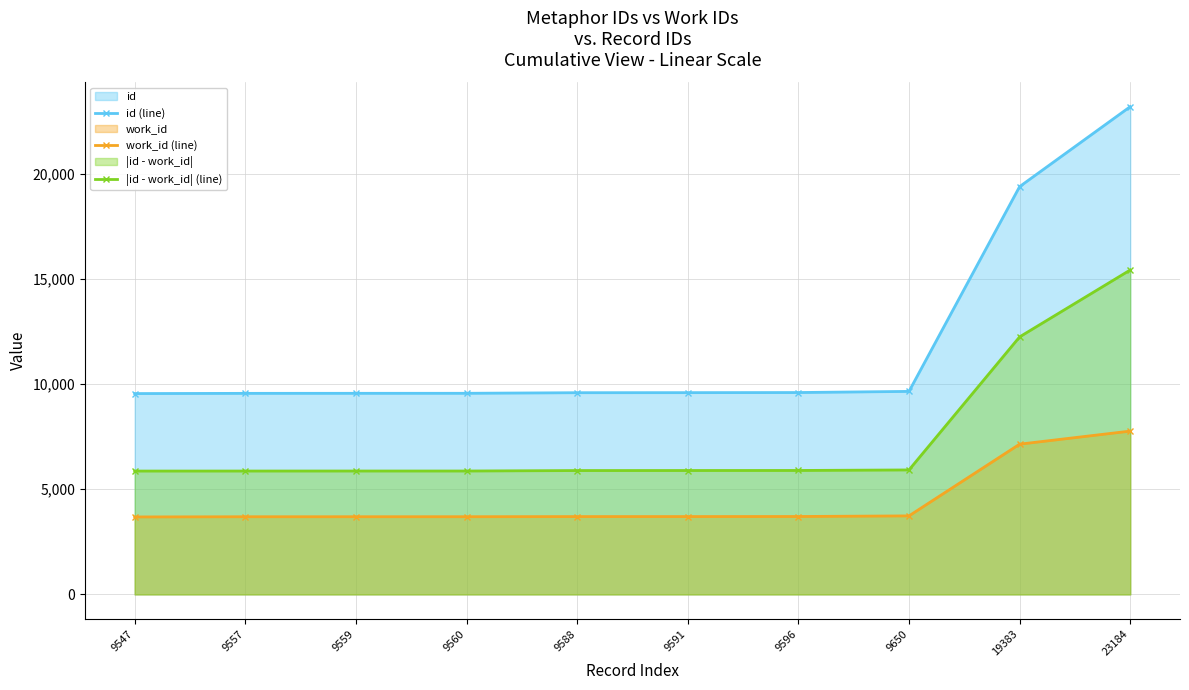

What is the lowest value of the work_id (line) series?

3683